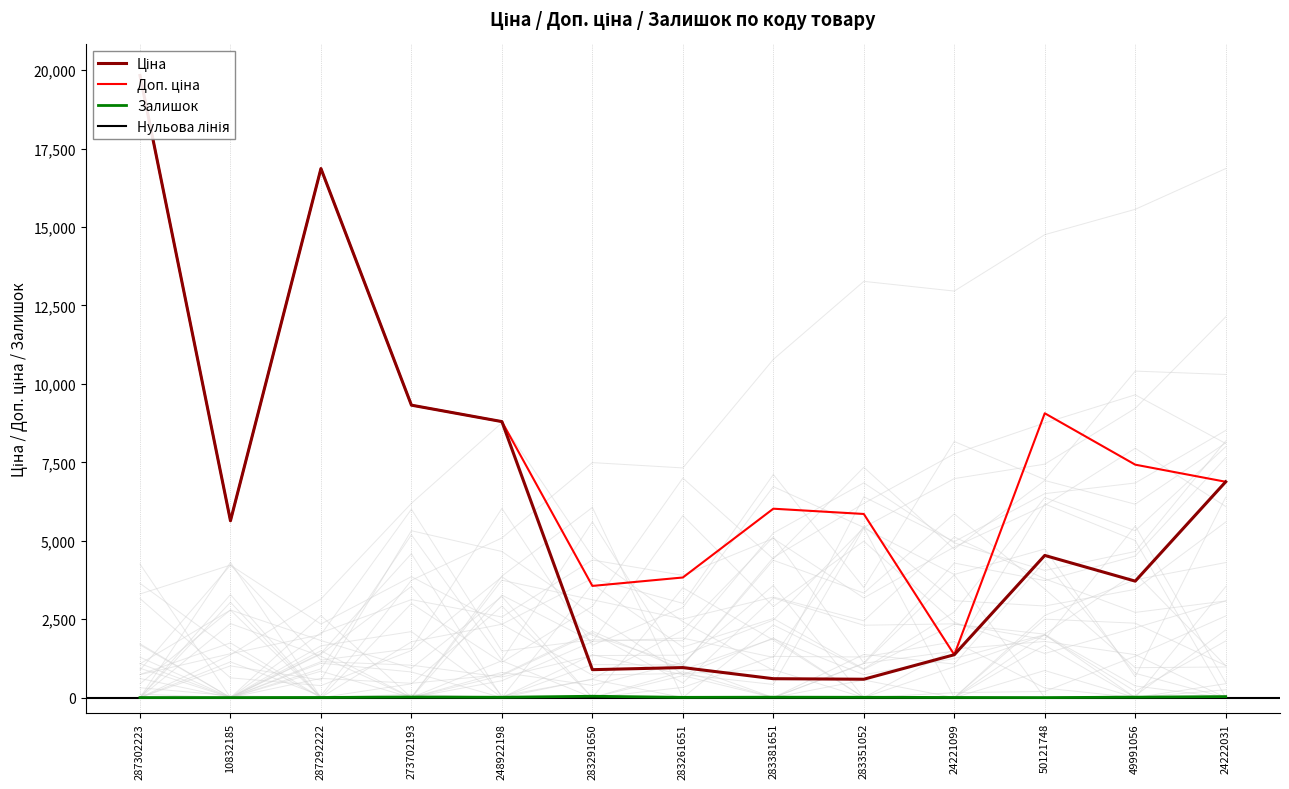

What is the sum of the Доп. ціна values at 24221099 and 10832185?

7002.0